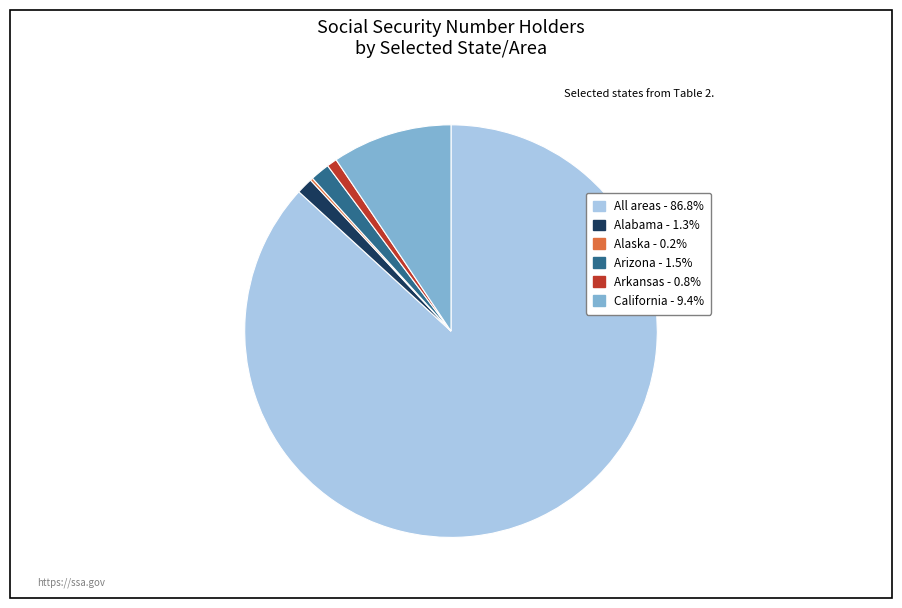

Is there any slice that represents more than half of the pie?

Yes